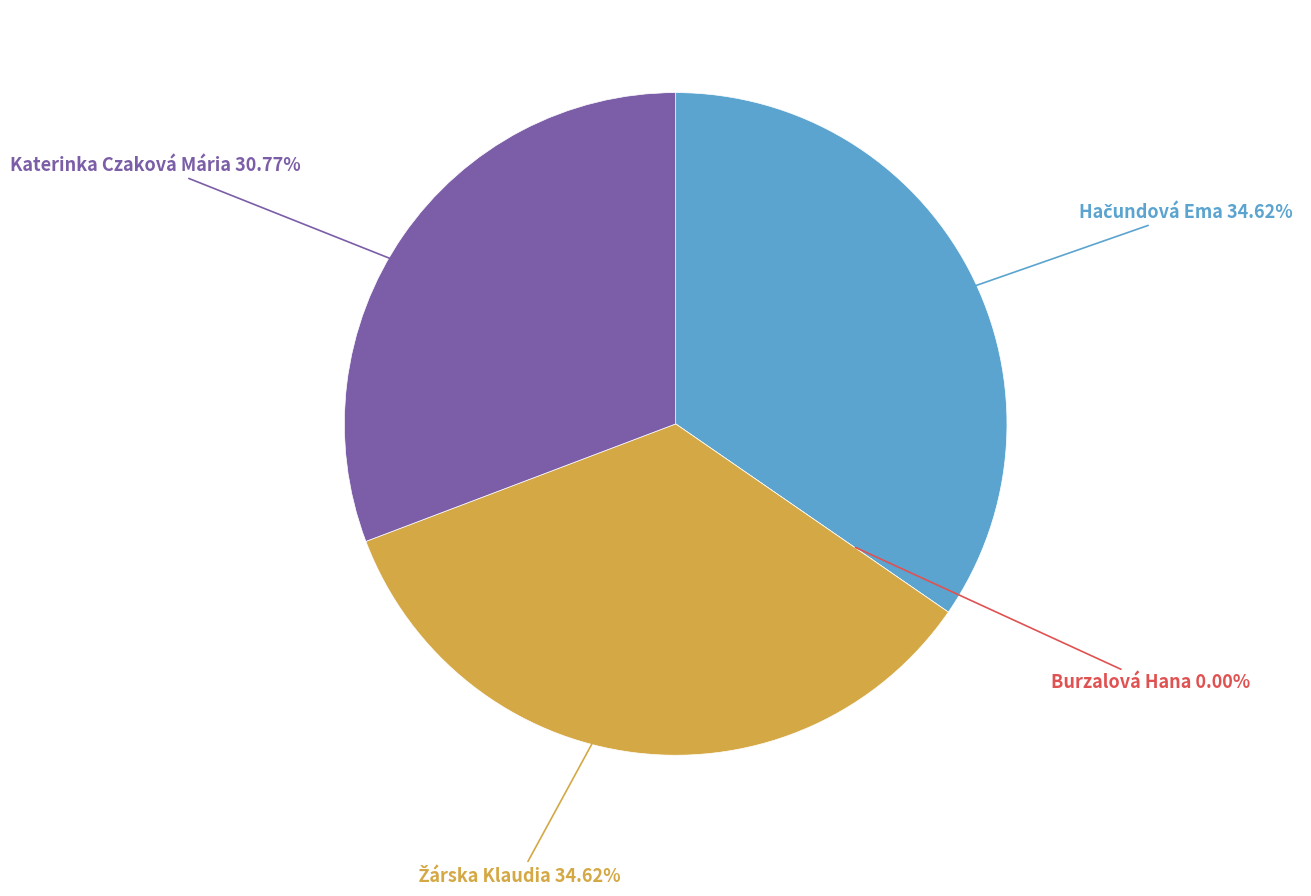

To the nearest percent, what portion does Hačundová Ema represent?

35%